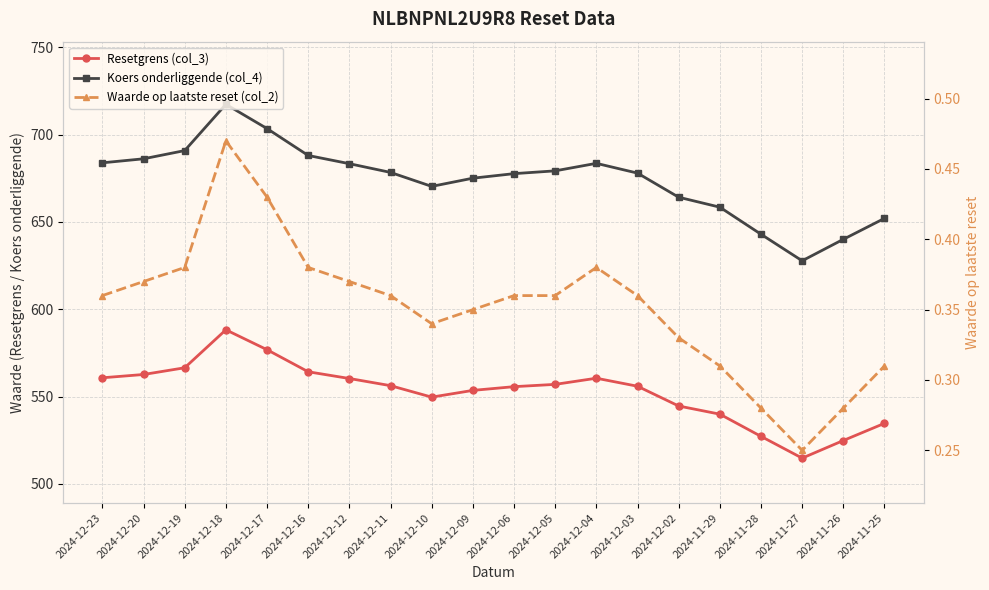

Where is the first local minimum for Koers onderliggende (col_4)?

2024-12-10